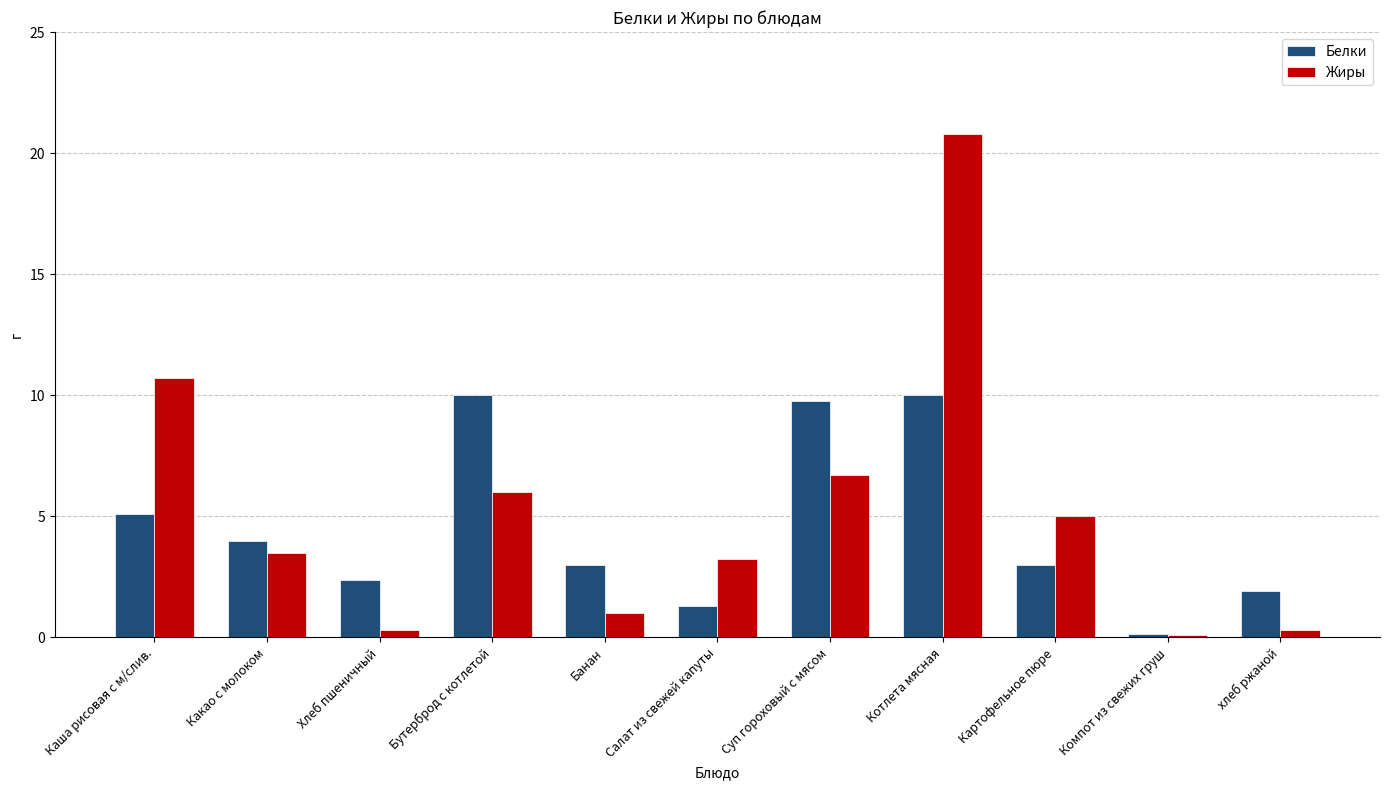

What is the average value of the Жиры series?

5.2